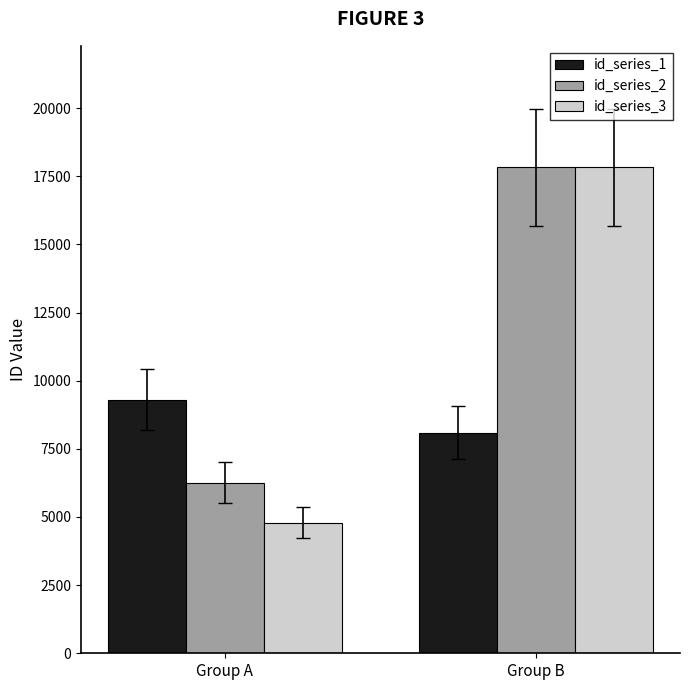

Reading left to right, list all the values displayed in this chart.

id_series_1: 9302	8084
id_series_2: 6261	17826
id_series_3: 4792	17827